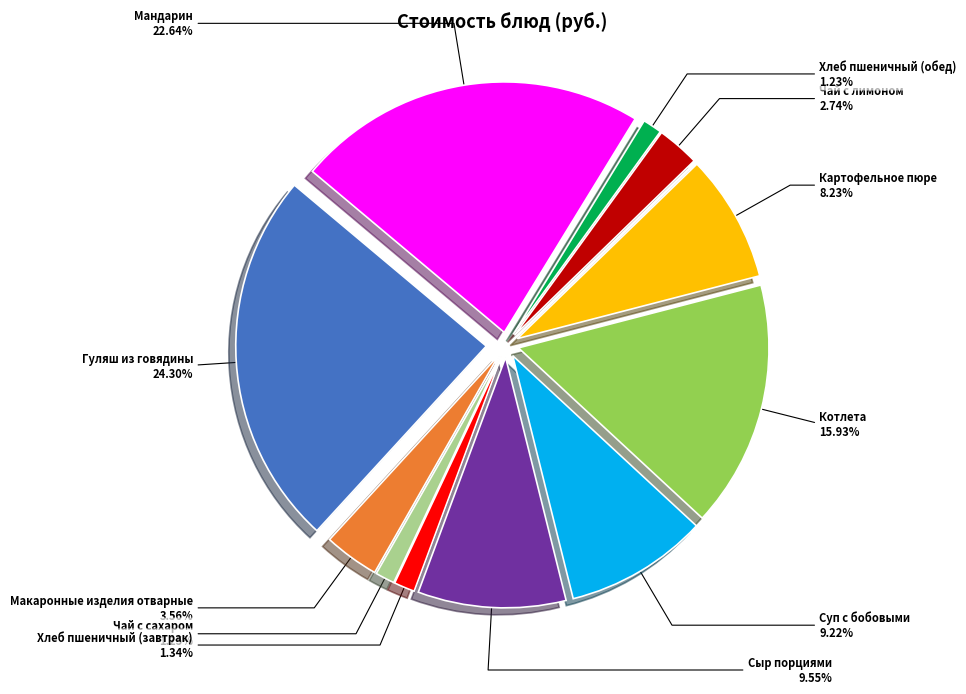

Does any single category account for the majority?

No